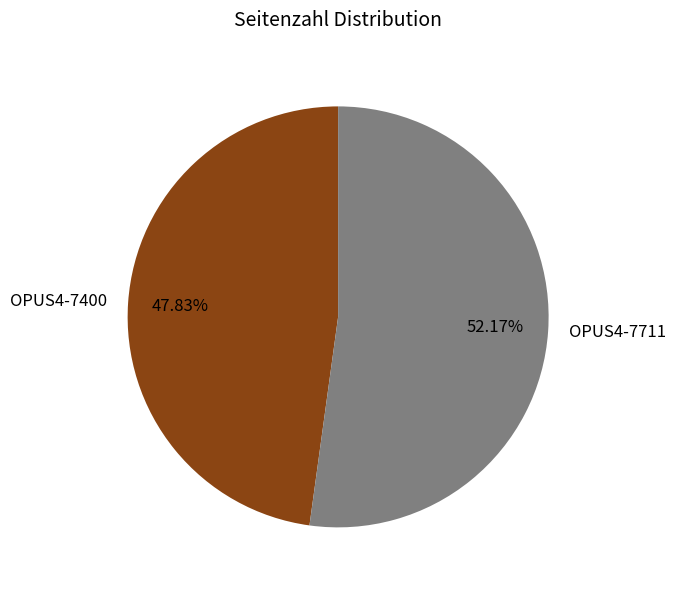

What is the smallest slice in the pie chart?

OPUS4-7400